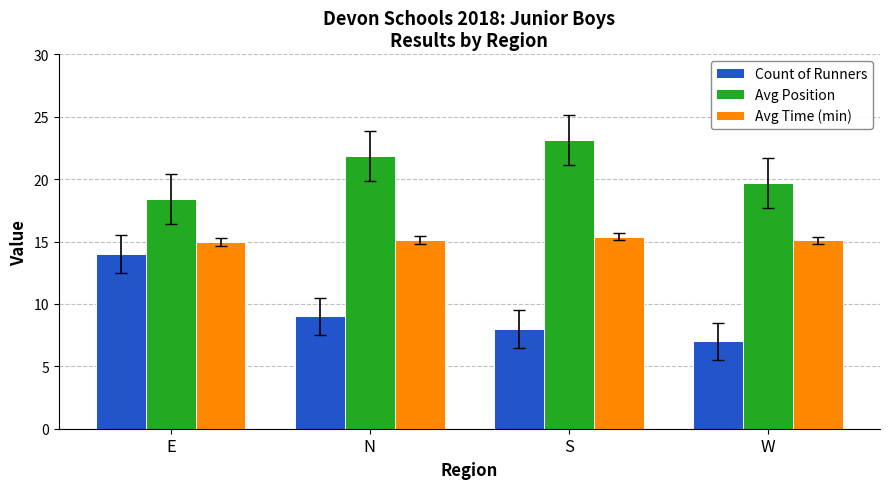

Reading left to right, what are all the values shown in this chart?

Count of Runners: E=14.0	N=9.0	S=8.0	W=7.0
Avg Position: E=18.4	N=21.9	S=23.1	W=19.7
Avg Time (min): E=15.0	N=15.1	S=15.4	W=15.1